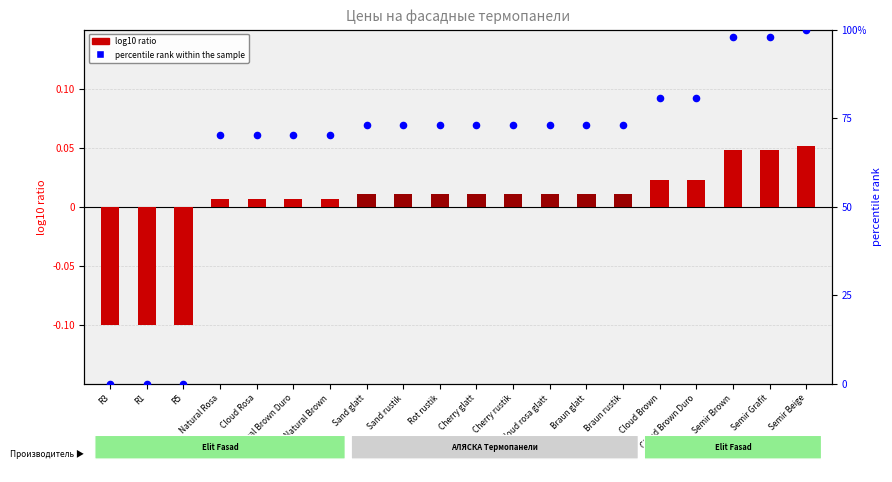

Is the value of percentile rank within the sample at Natural Rosa greater than the value of log10 ratio at Braun rustik?

Yes